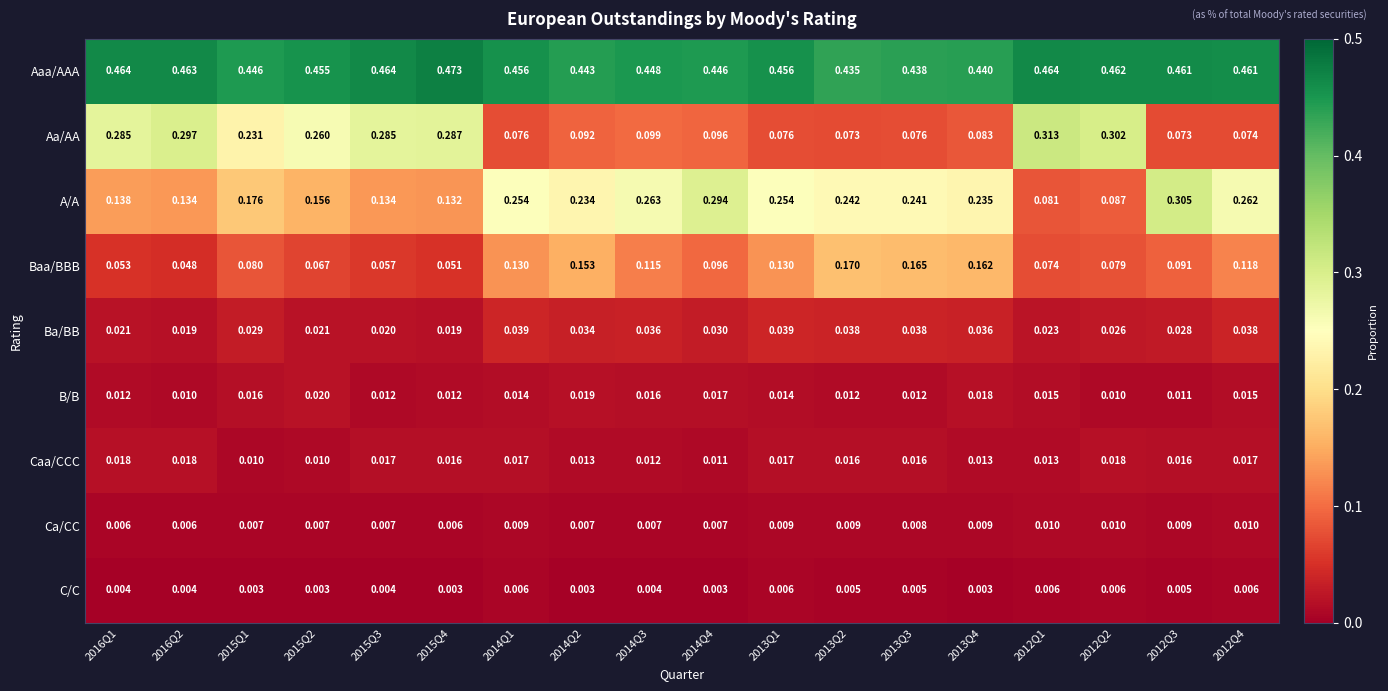

Which series has the widest spread of values?

Aa/AA